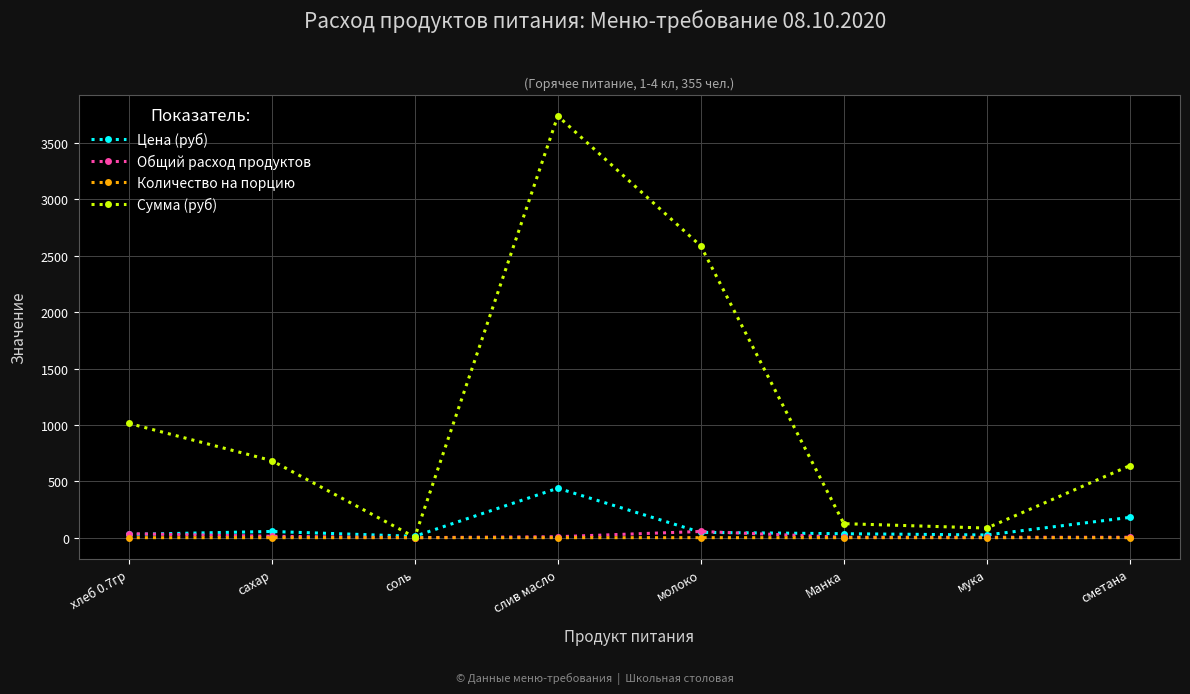

Does the chart display data point markers on the line(s)?

Yes